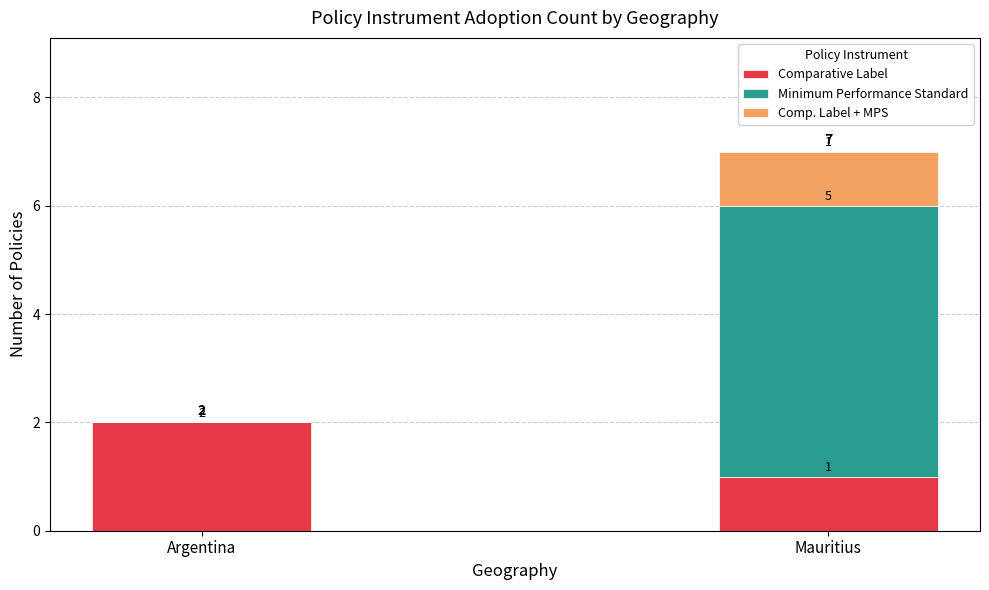

What is the total value across all series at Mauritius?

7